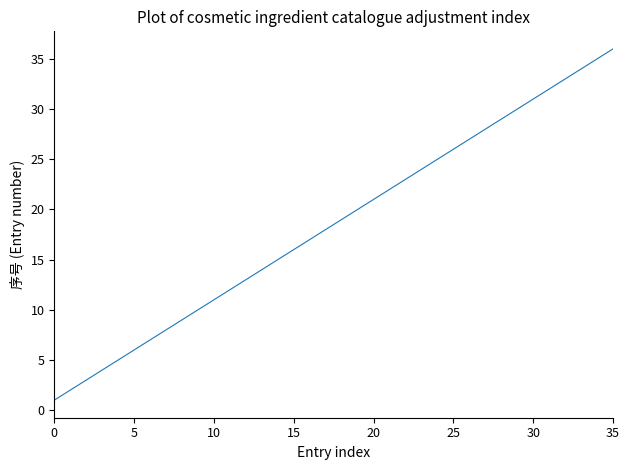

What is the greatest value displayed?

36